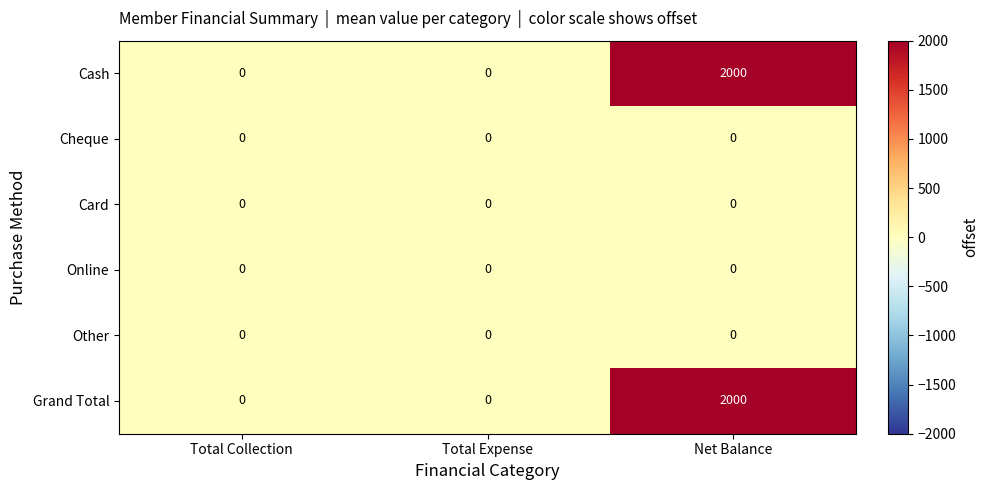

What is the difference between the maximum and minimum values in the Grand Total series?

2000